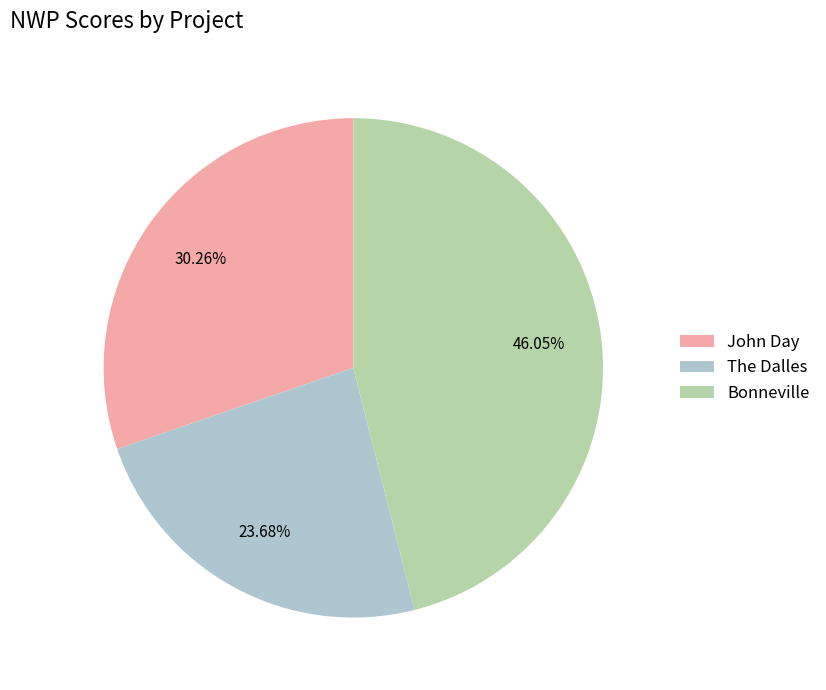

The Bonneville slice represents 36% of the pie. True or false?

False